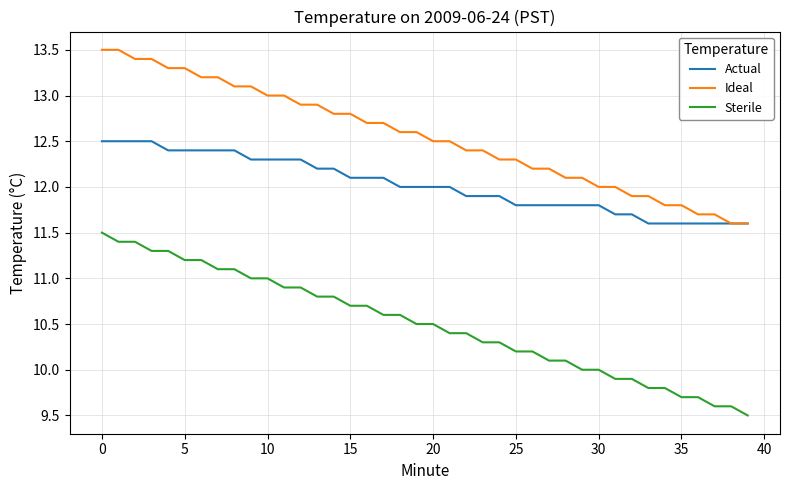

What is the minimum value shown in the chart?

9.5